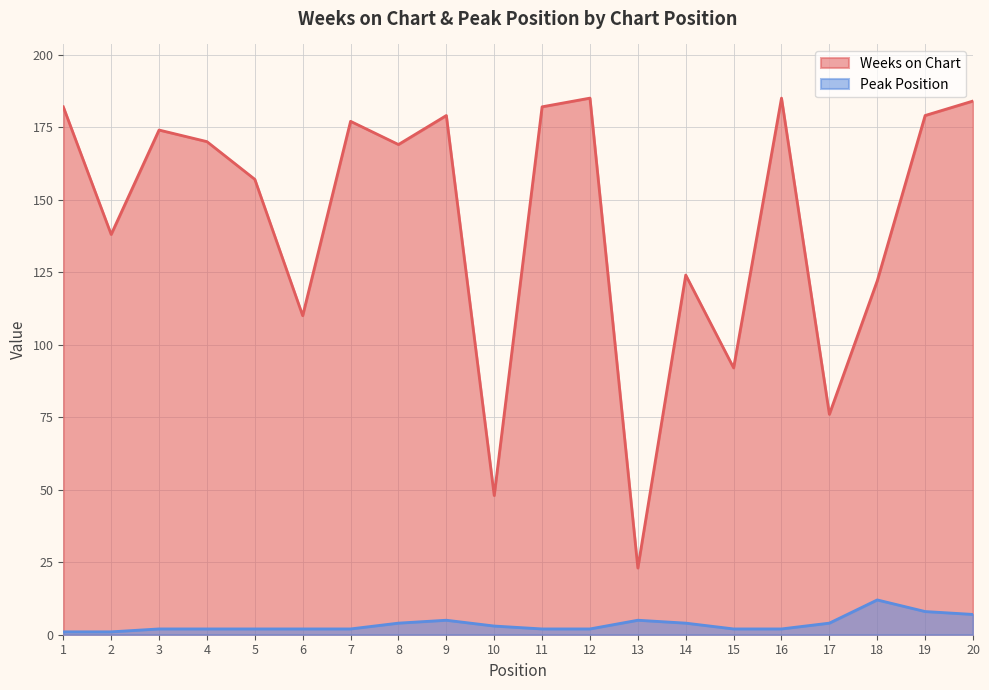

At which category is the sum across all series the highest?

20